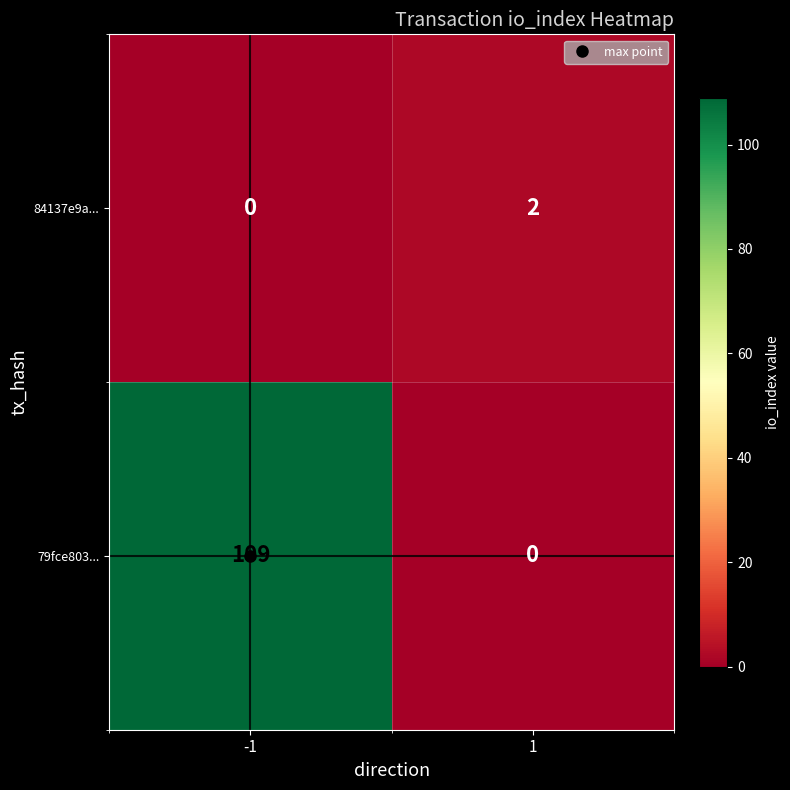

What is the difference between the highest and lowest values at -1?

109